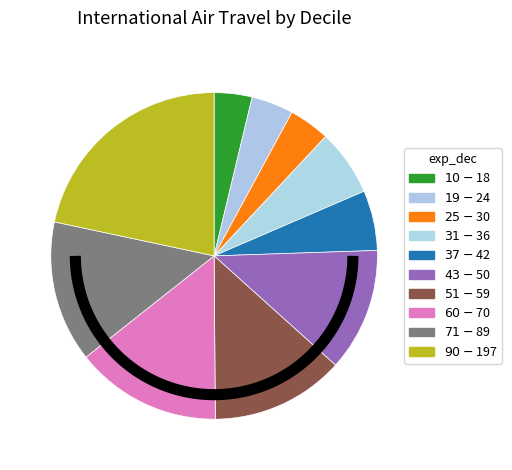

To the nearest percent, what portion does $71 - $89 represent?

14%